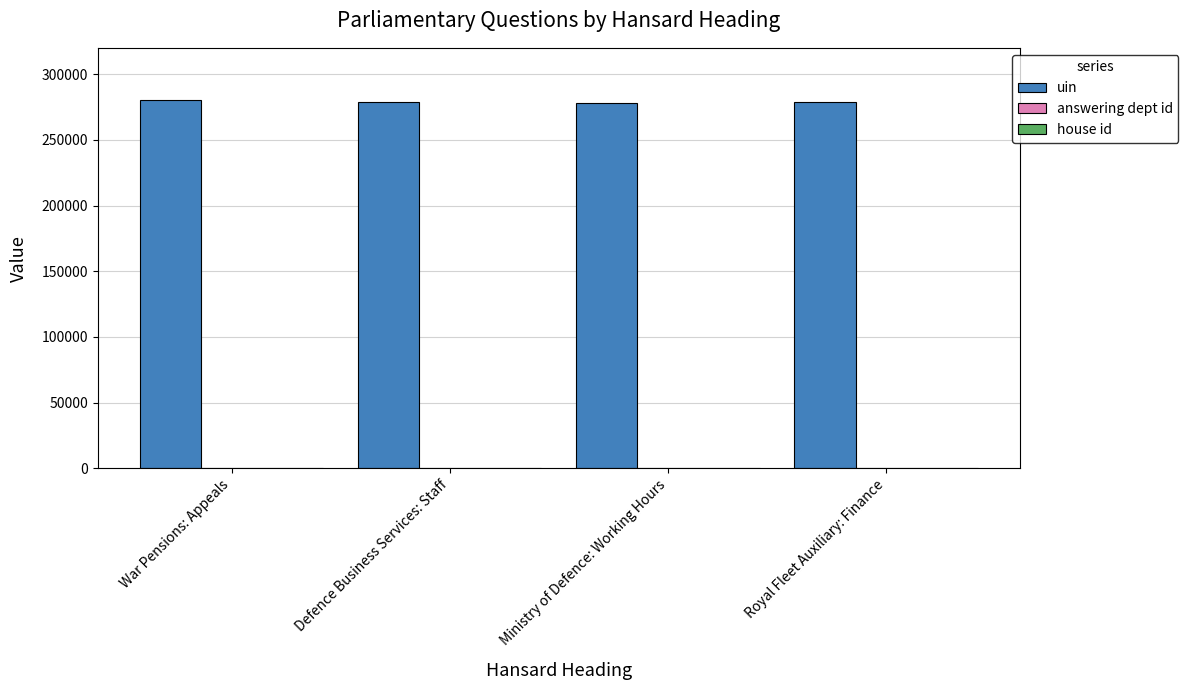

What is the highest value of the uin series?

280407